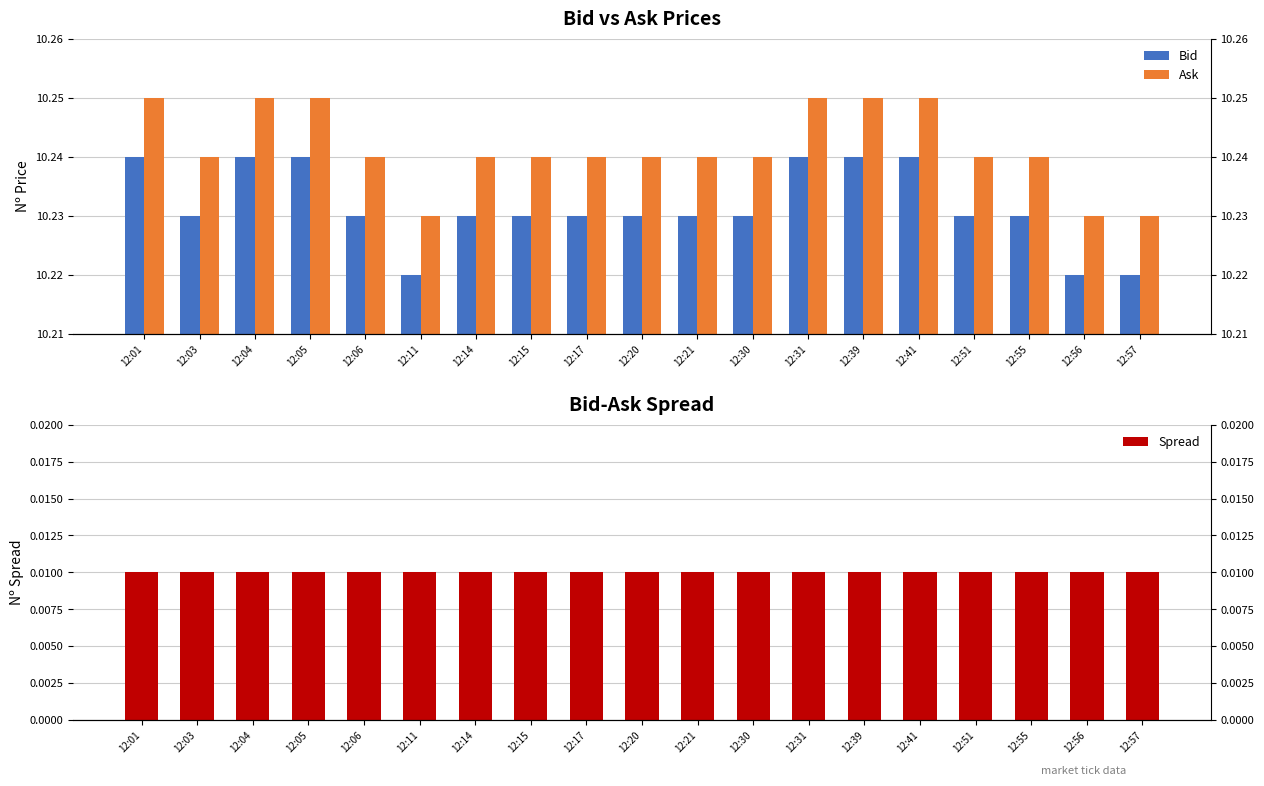

List the series in order of their peak value, lowest first.

Spread, Bid, Ask